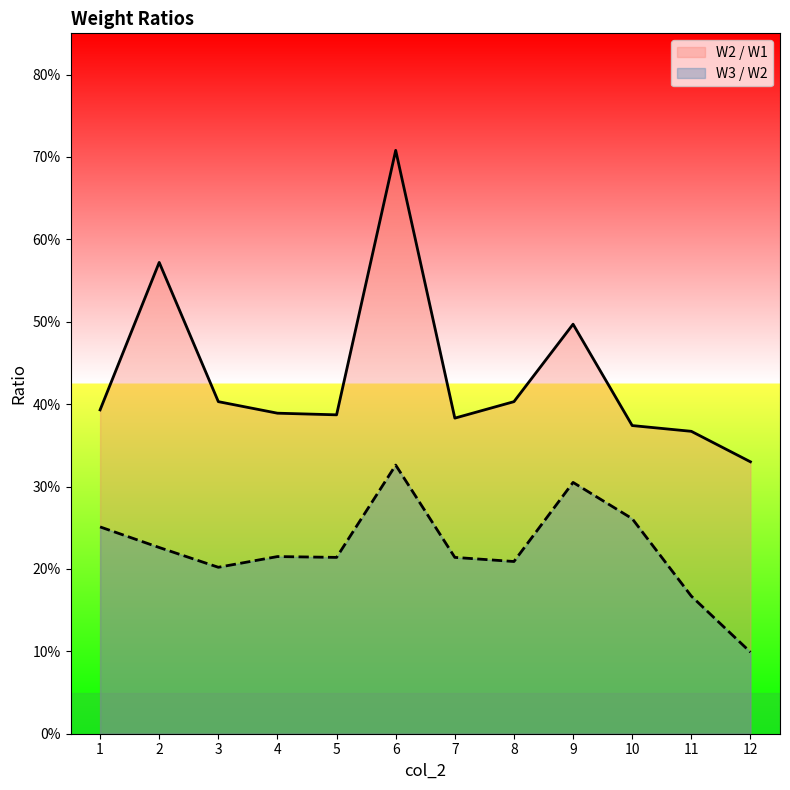

What is the minimum value for W3 / W2?

0.1